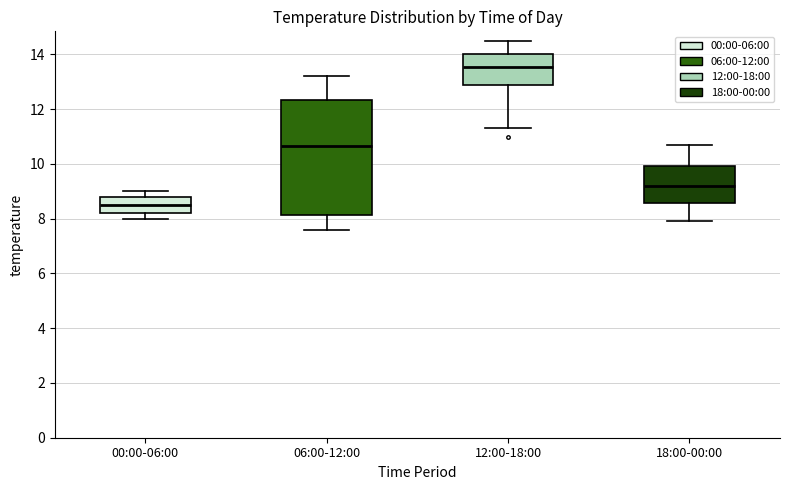

Reading left to right, transcribe this box plot: for each box, give where its median line is, the range the box spans, and where its two whiskers end, as read against the y-axis. The values are not printed on the chart, so give them approximately, as read against the axis.

00:00-06:00: median 8.6, box 8.2 to 8.8, whiskers 8.0 to 9.0
06:00-12:00: median 10.6, box 8.2 to 12.4, whiskers 7.6 to 13.2
12:00-18:00: median 13.6, box 12.8 to 14.0, whiskers 11.4 to 14.6
18:00-00:00: median 9.2, box 8.6 to 10.0, whiskers 8.0 to 10.8